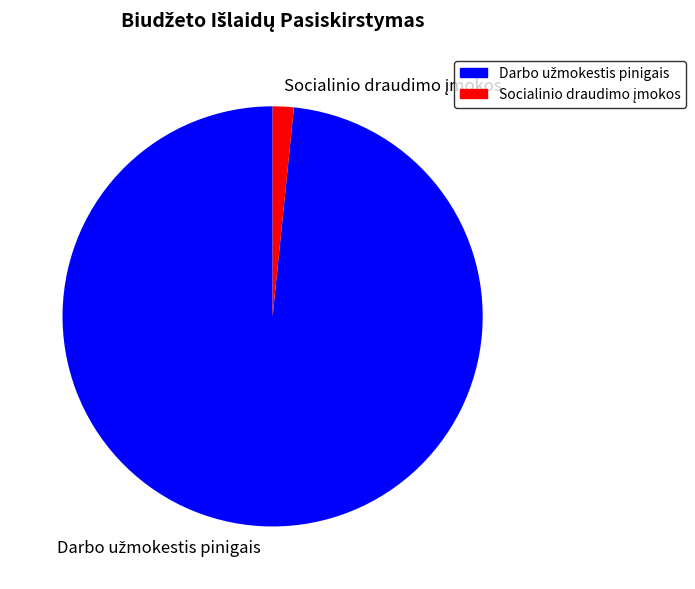

How many segments does this pie chart have?

2